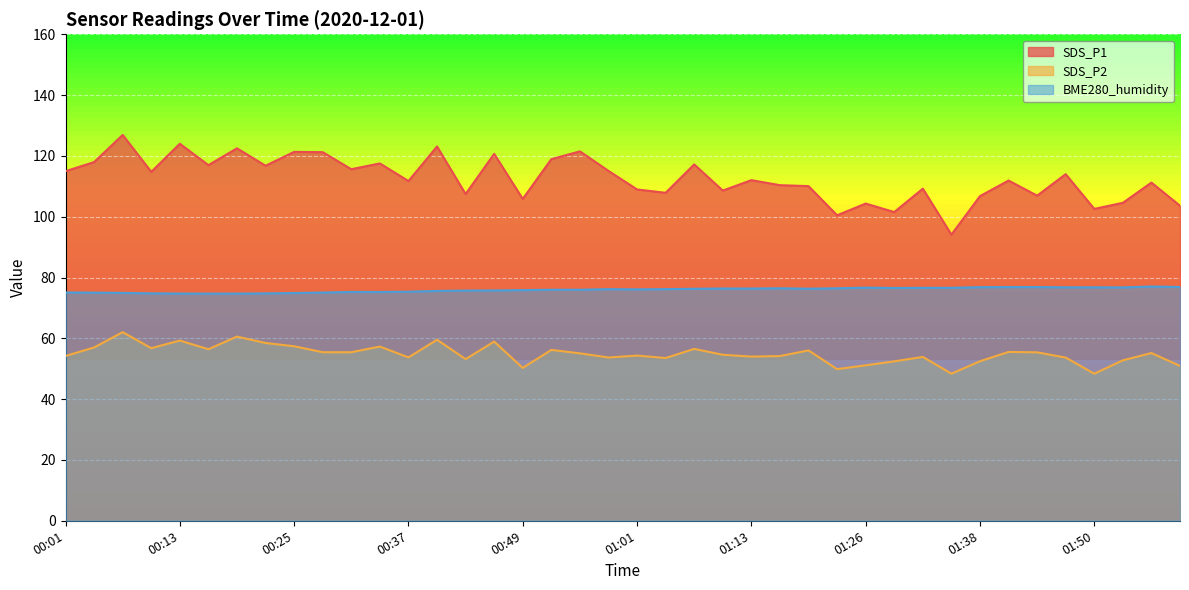

At which category is the sum across all series the highest?

00:07